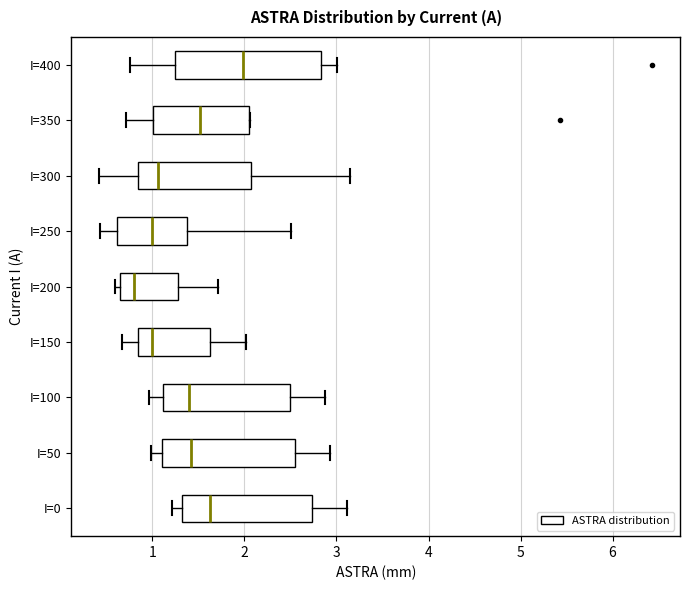

Reading bottom to top, read every box against the x-axis: the position of its median line, the range the box covers, and the ends of its whiskers. The values are not printed on the chart, so give them approximately, as read against the axis.

I=0: median 1.6, box 1.3 to 2.7, whiskers 1.2 to 3.1
I=50: median 1.4, box 1.1 to 2.5, whiskers 1.0 to 2.9
I=100: median 1.4, box 1.1 to 2.5, whiskers 1.0 to 2.9
I=150: median 1.0, box 0.8 to 1.6, whiskers 0.7 to 2.0
I=200: median 0.8, box 0.6 to 1.3, whiskers 0.6 (just left of the box's left edge) to 1.7
I=250: median 1.0, box 0.6 to 1.4, whiskers 0.4 to 2.5
I=300: median 1.1, box 0.8 to 2.1, whiskers 0.4 to 3.1
I=350: median 1.5, box 1.0 to 2.1, whiskers 0.7 to 2.1
I=400: median 2.0, box 1.2 to 2.8, whiskers 0.8 to 3.0